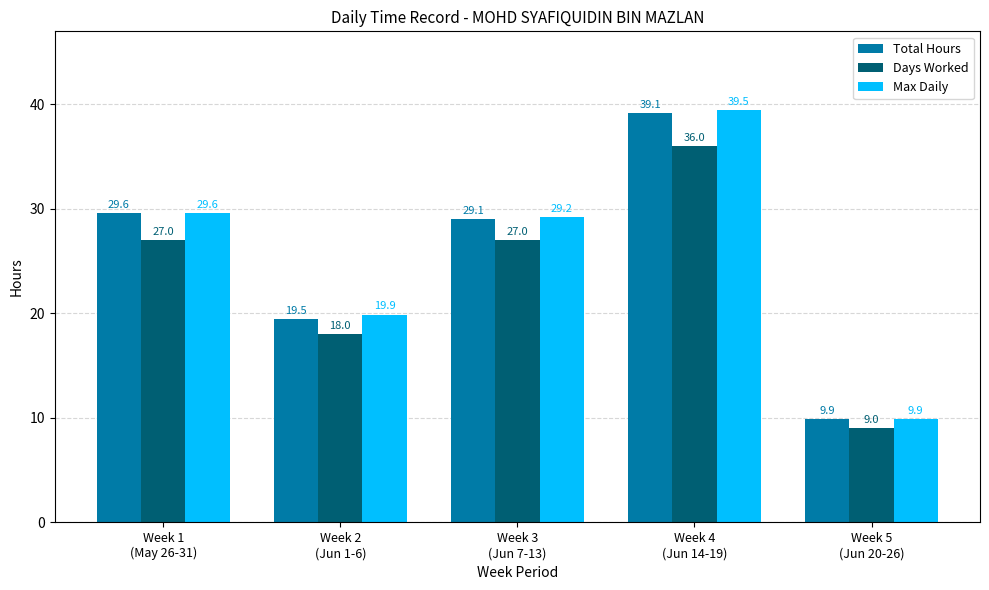

Between Week 1
(May 26-31) and Week 4
(Jun 14-19), which series saw the biggest shift?

Max Daily